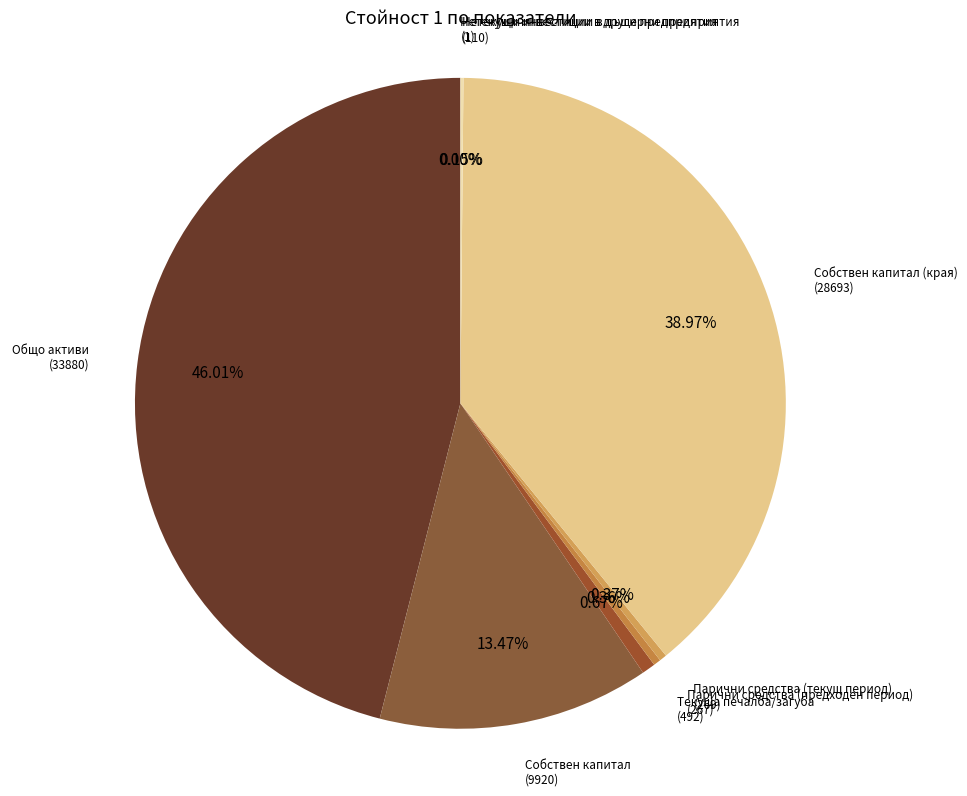

What percentage is the Собствен капитал slice, to the nearest percent?

13%